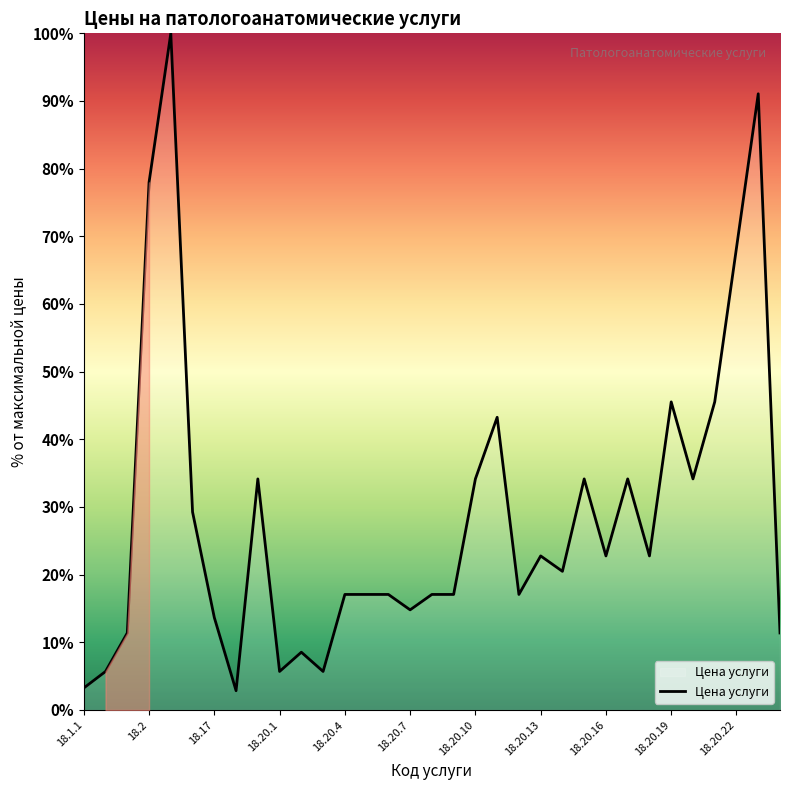

What is the difference between the maximum and minimum values?

97.2